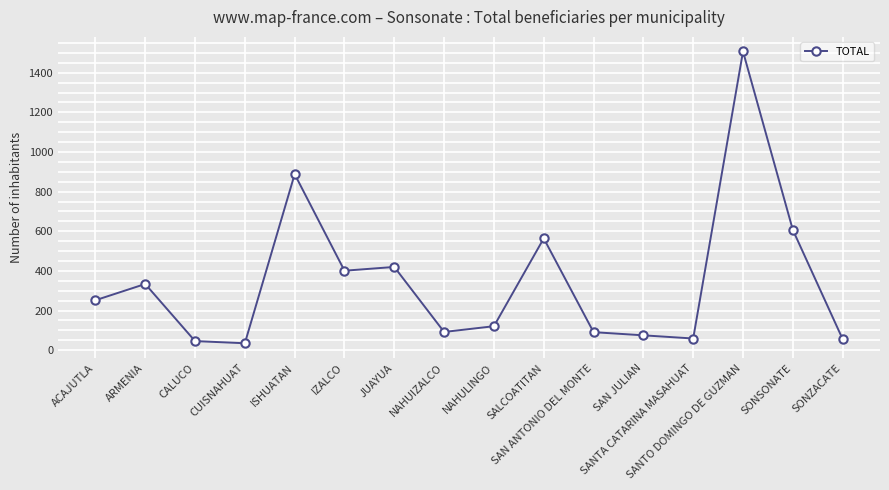

What is the label of the 8th point from the right?

NAHULINGO